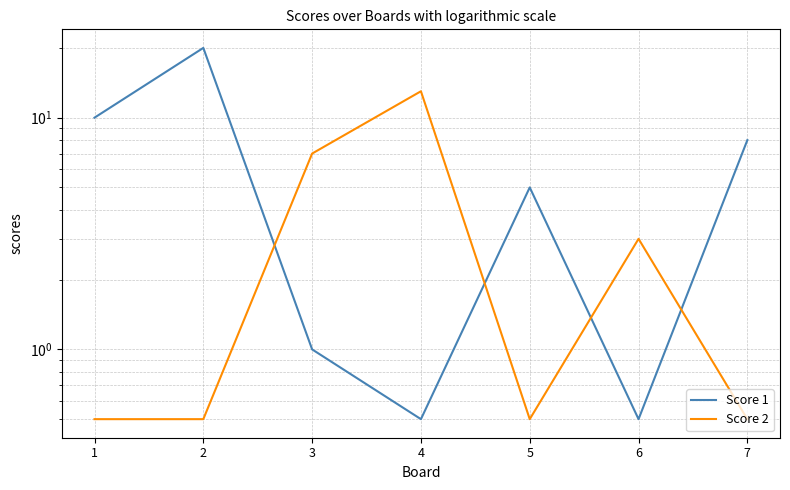

What is the lowest value of the Score 1 series?

0.5